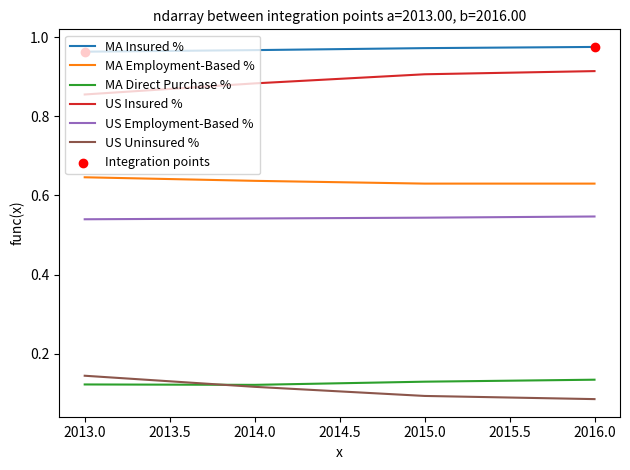

What is the total value across all series at 2015.0?

3.3